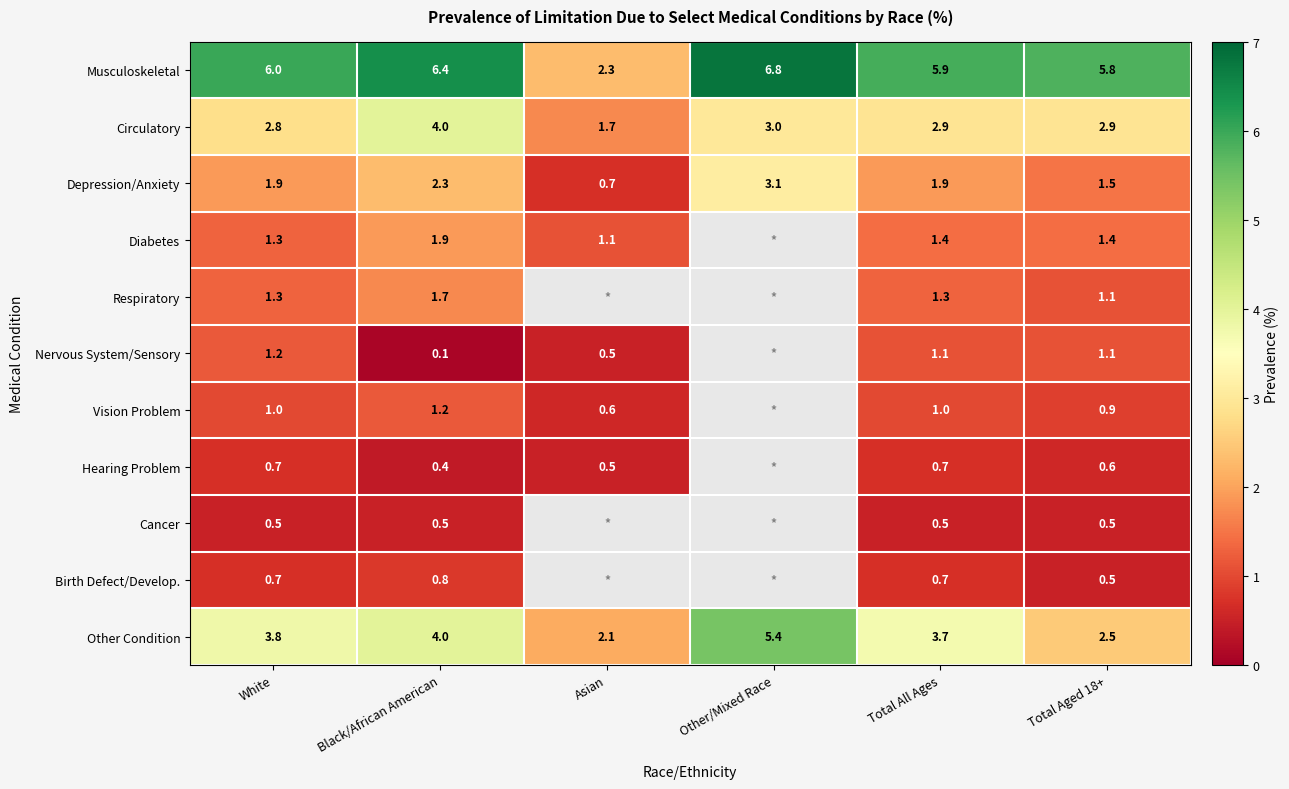

At which label does Depression/Anxiety reach its minimum?

Asian